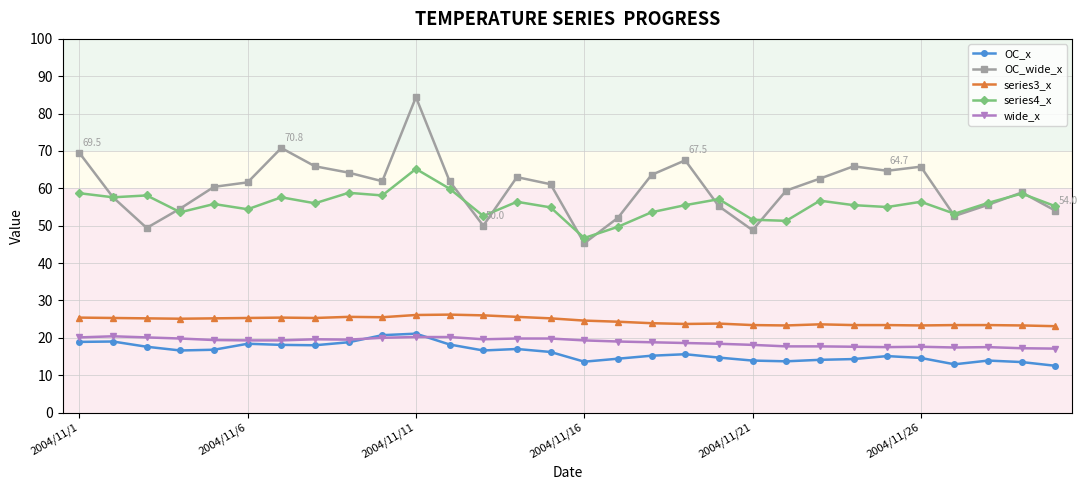

What is the greatest value displayed?

84.4